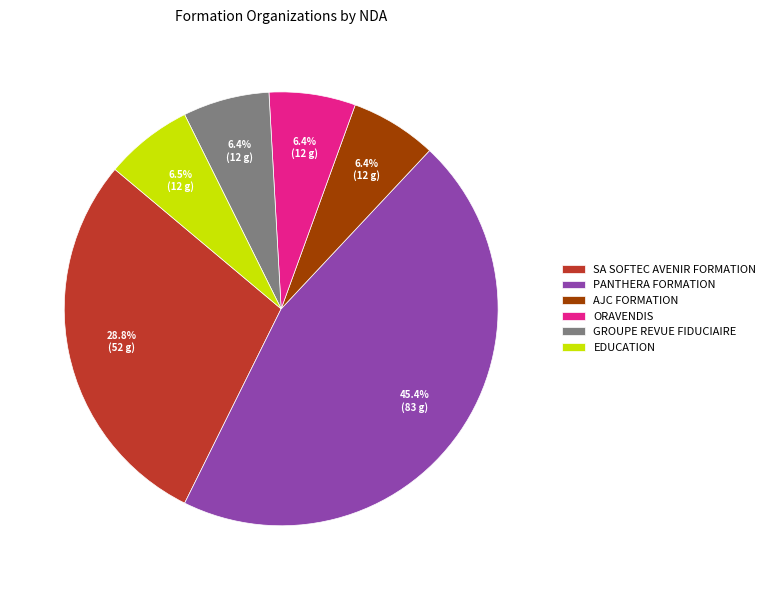

Is there a majority slice in this chart?

No